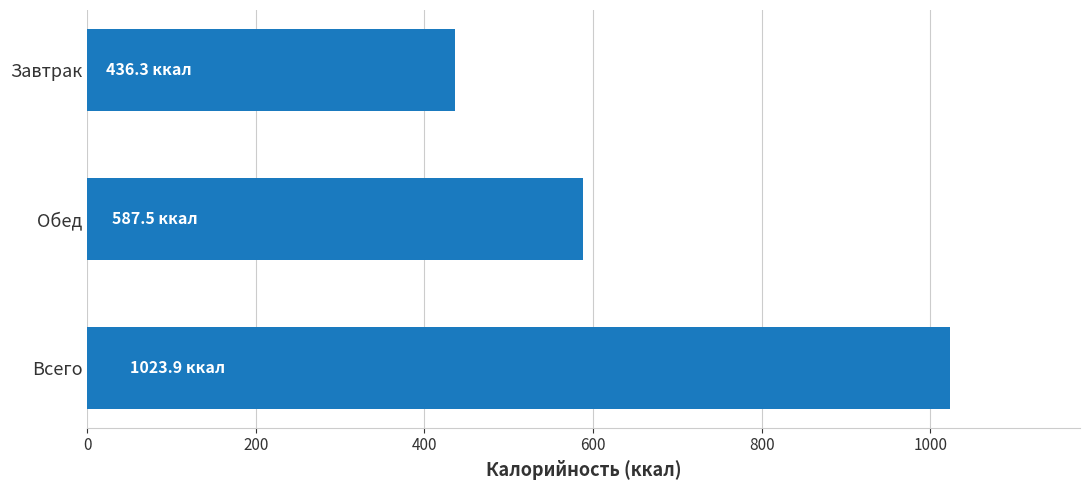

At which category does the chart reach its peak across all series?

Всего